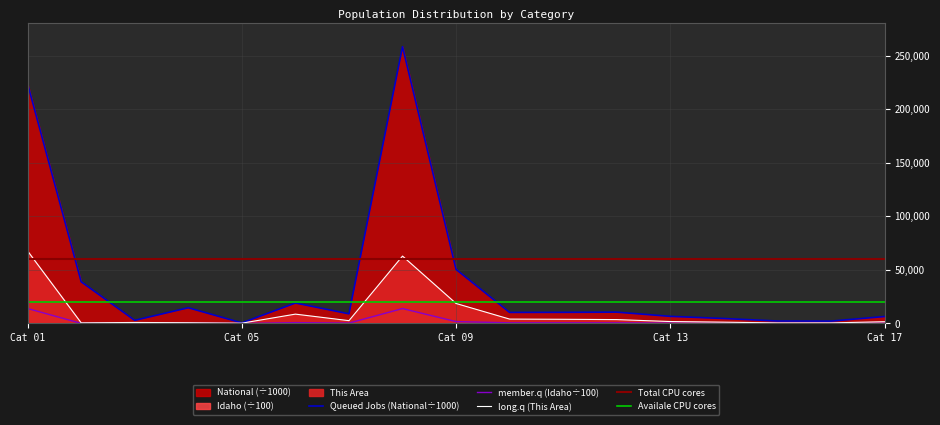

True or false: National and This Area cross at least once.

False